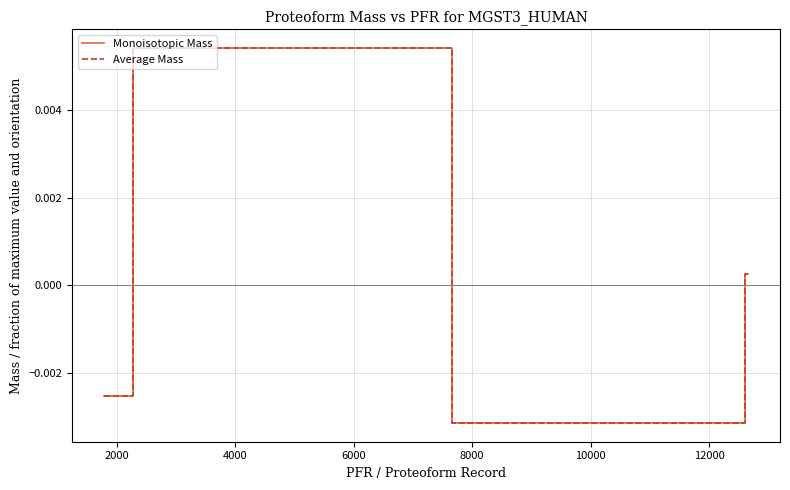

True or false: Average Mass has more than 2 points higher than both neighbors.

False